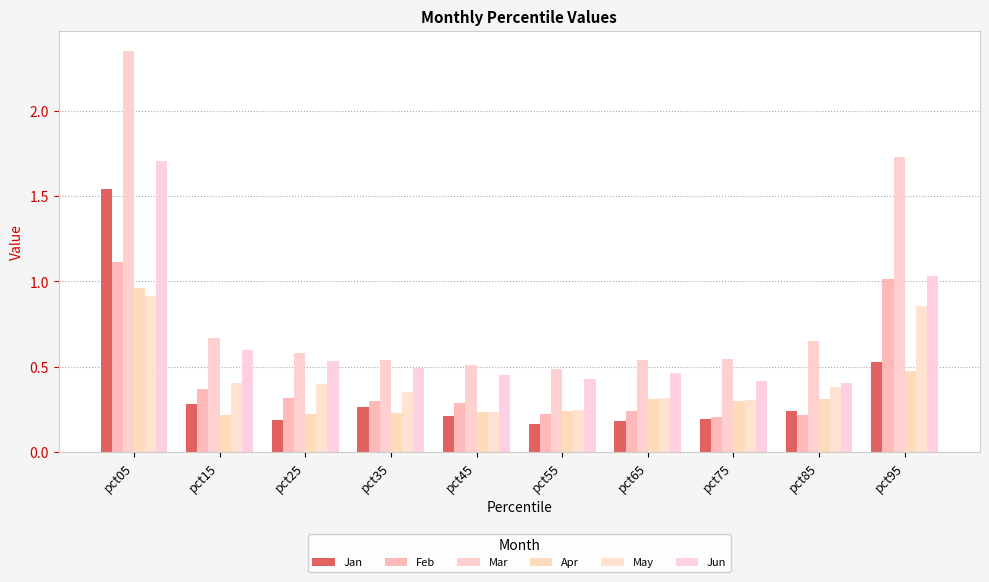

What is the lowest value of the Jun series?

0.4